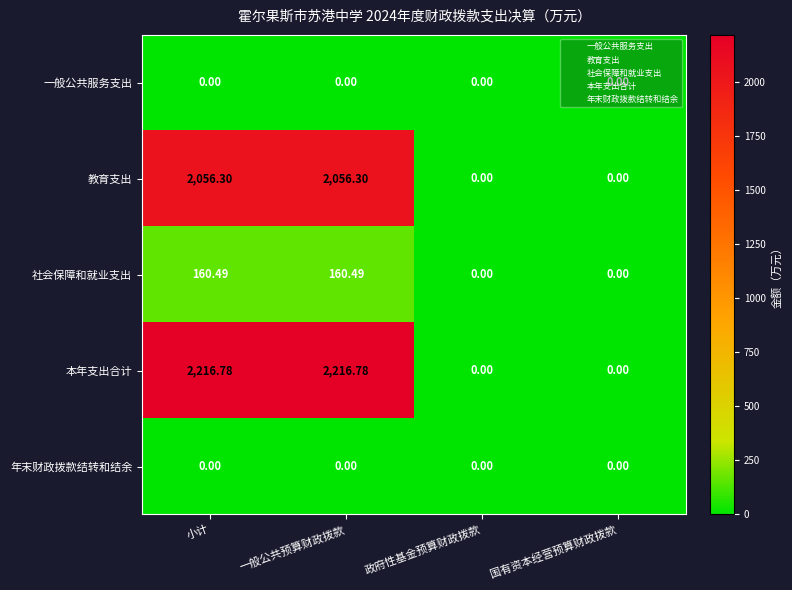

Which series has the widest spread of values?

本年支出合计